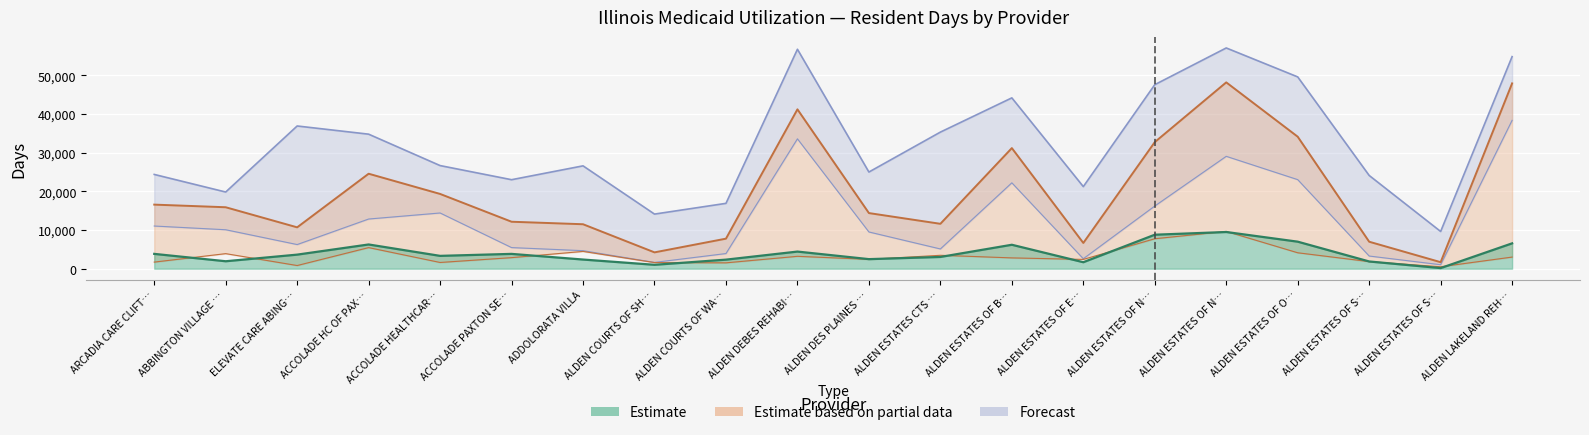

What is the label of the 19th point from the left?

ALDEN ESTATES OF S…